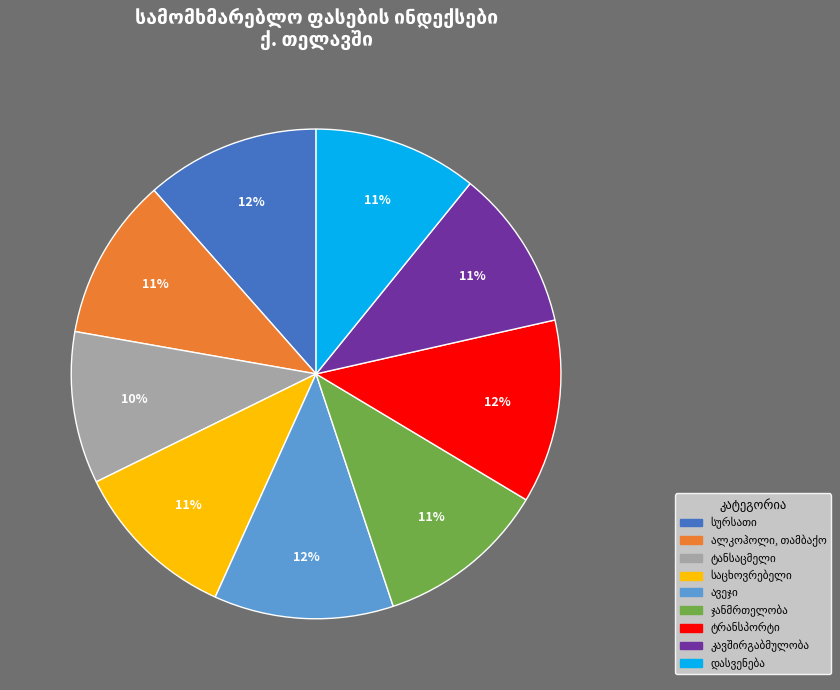

Does any single category account for the majority?

No